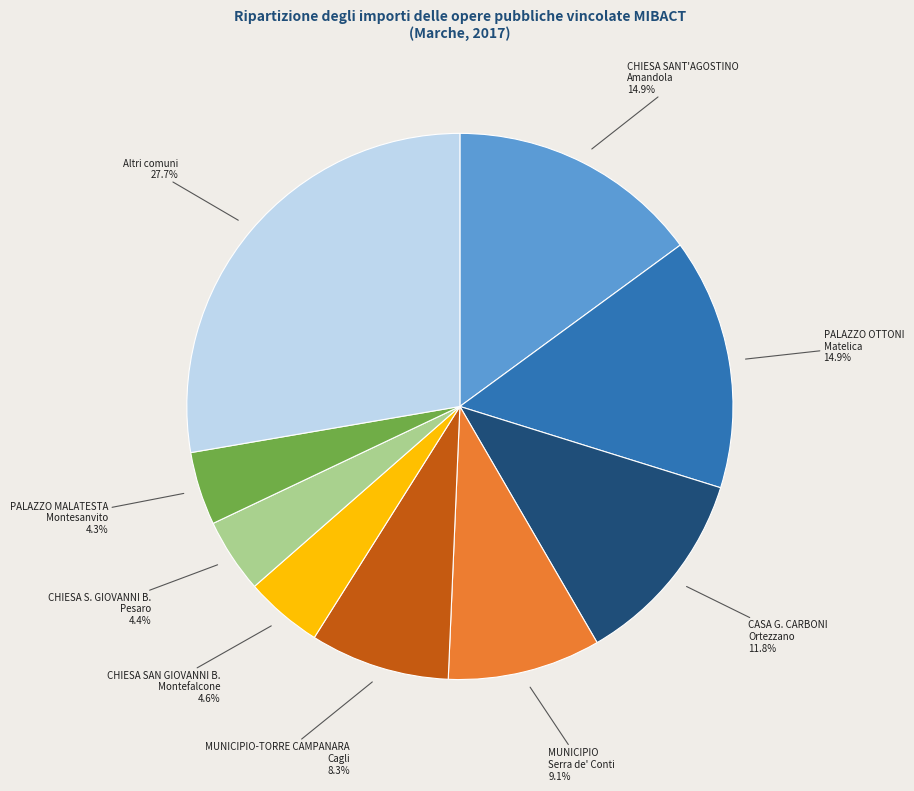

Is there any slice that represents more than half of the pie?

No